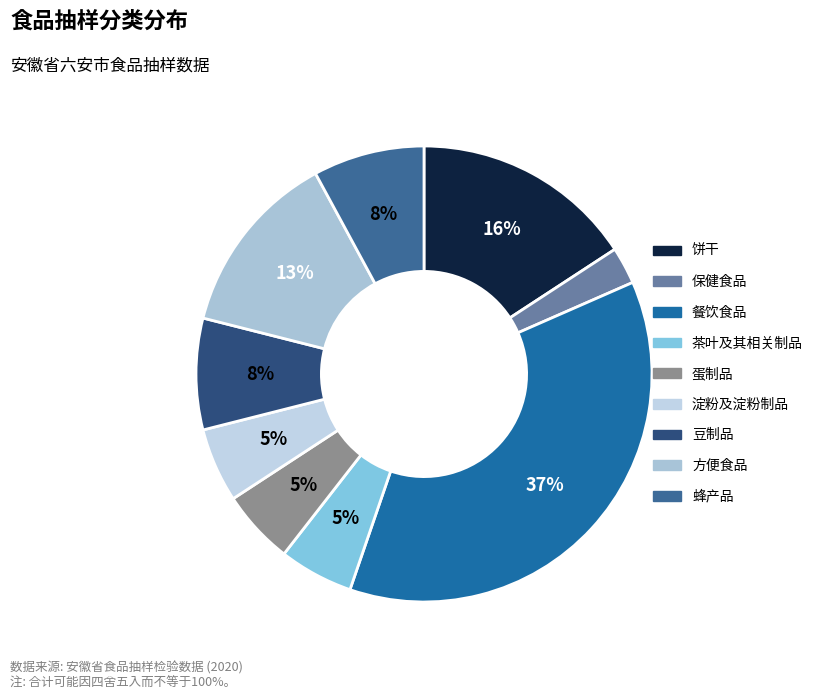

What is the smallest slice in the pie chart?

保健食品